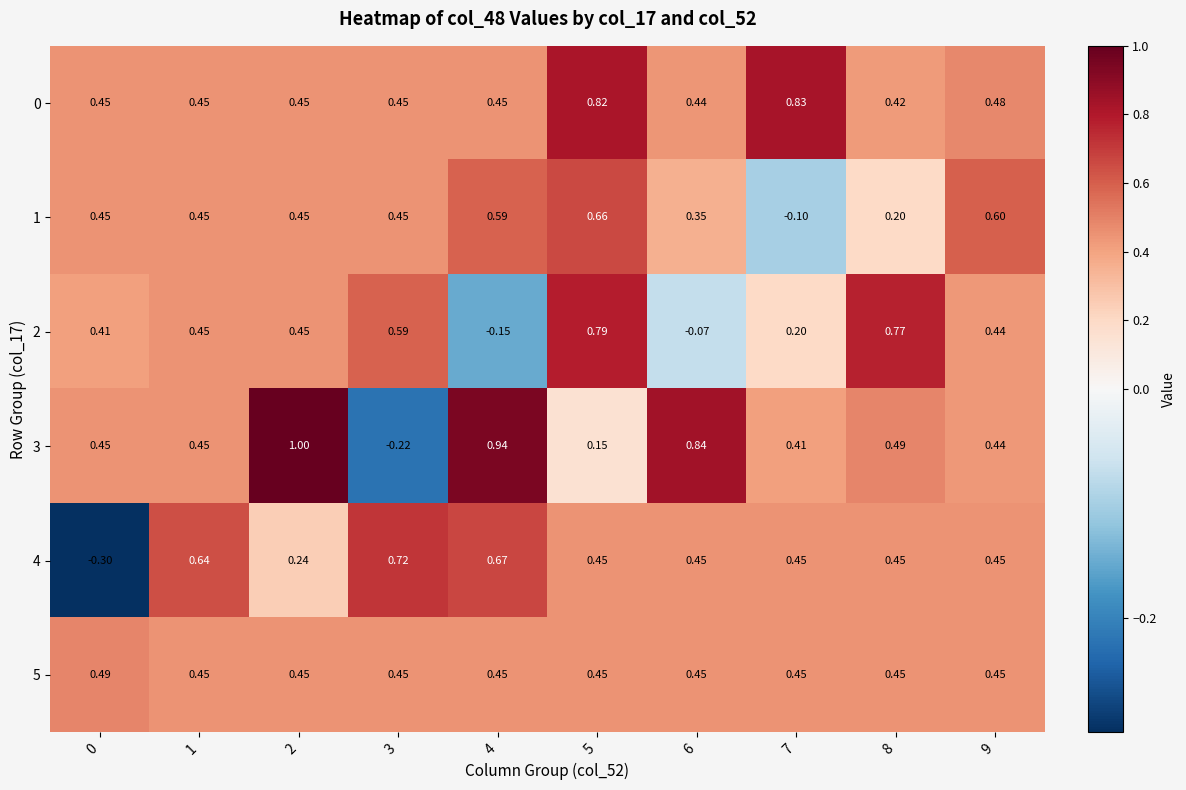

Is the value of 3 at 4 greater than the value of 0 at 6?

Yes